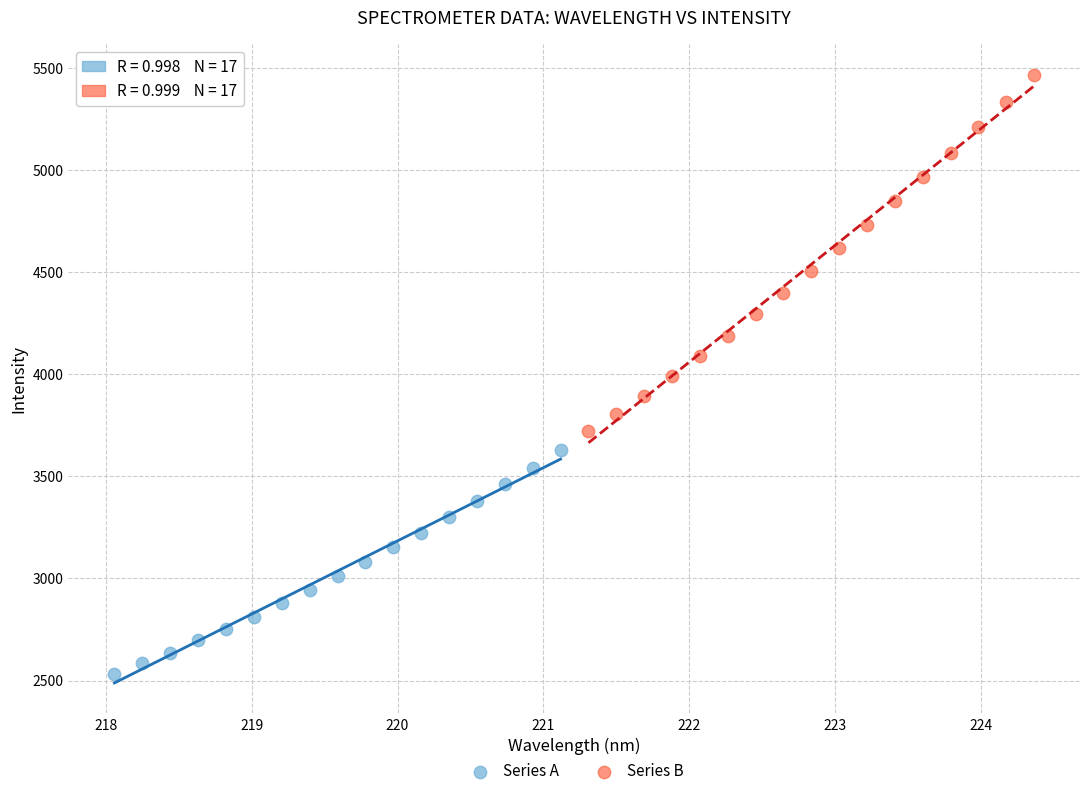

Which series reaches the maximum Y coordinate?

Series B